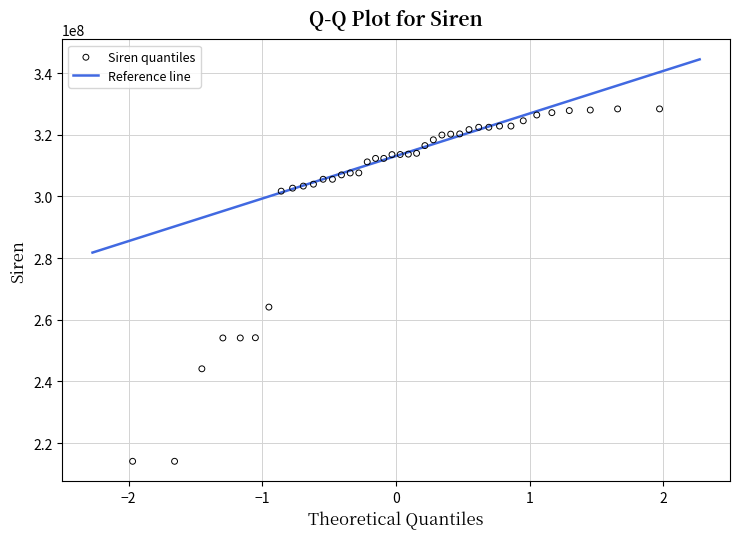

What Y value in the scatter plot is closest to 271240772?

264104746